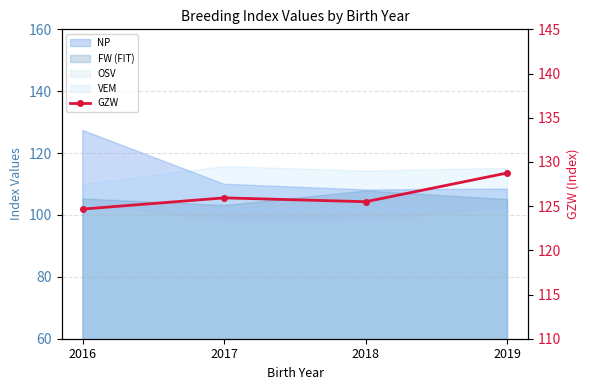

How many data points does each series have?

4